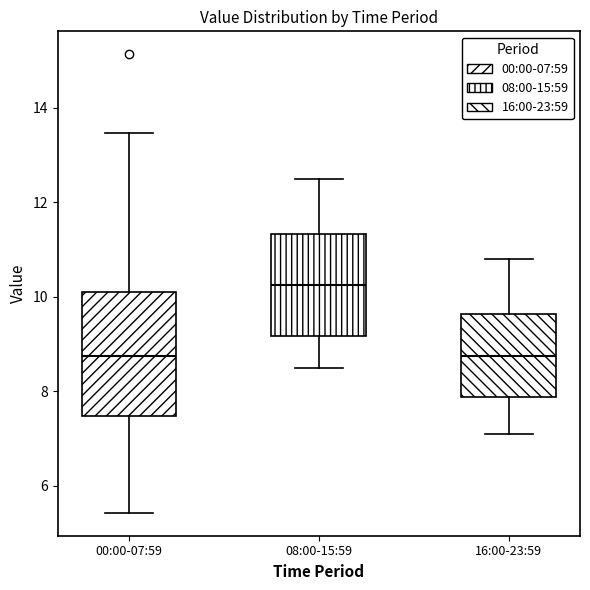

Where does the lower whisker of the box for 08:00-15:59 end on the y-axis? The values are not printed on the chart, so give them approximately, as read against the axis.

8.6